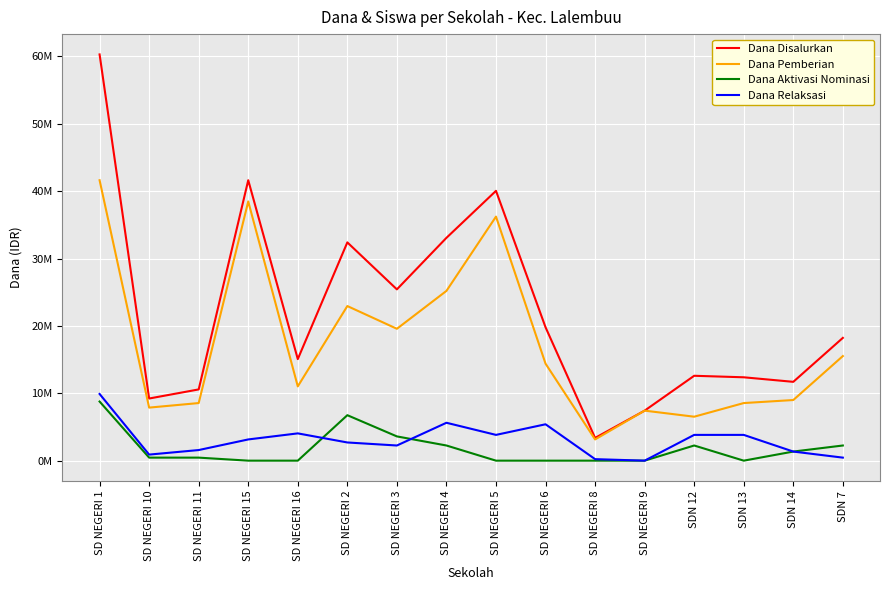

Does the chart have visible grid lines?

Yes